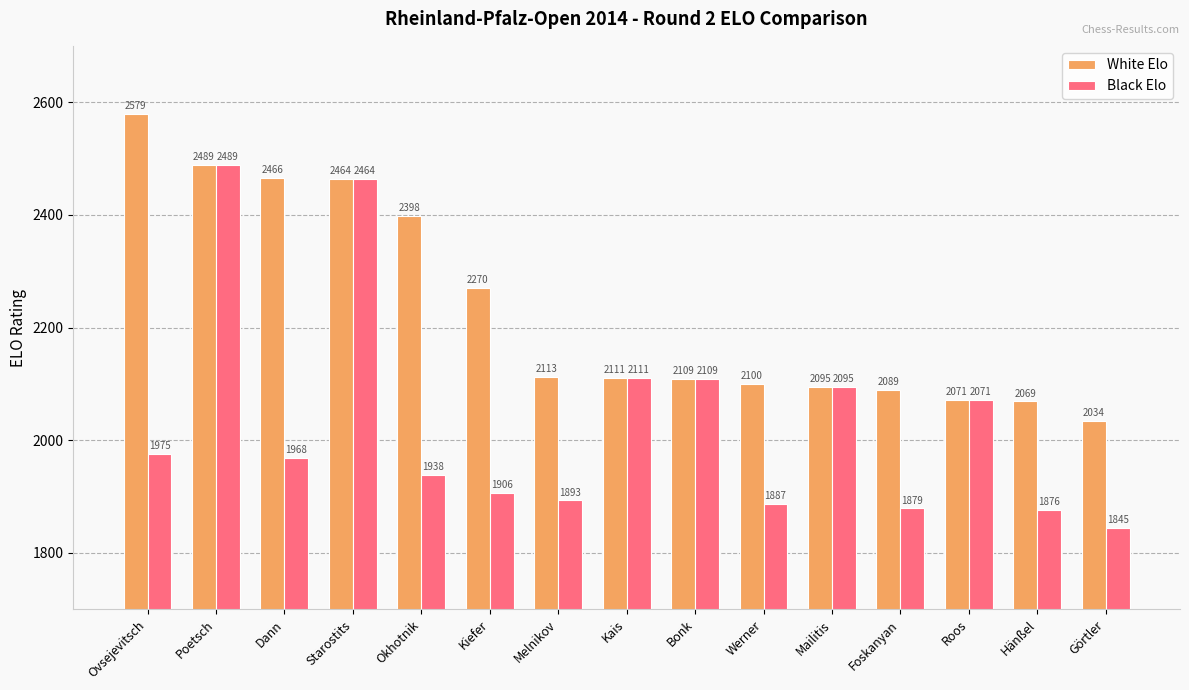

Which category has the lowest value in the White Elo series?

Görtler